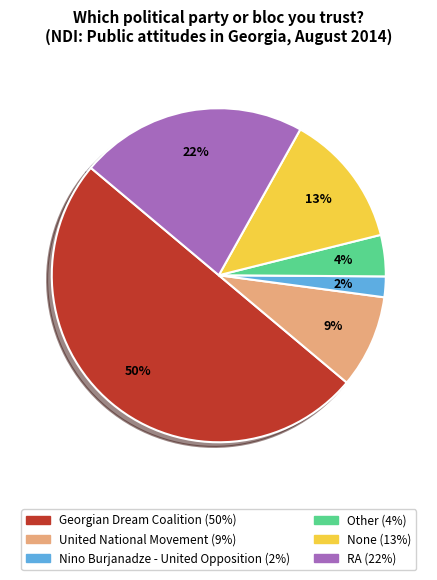

To the nearest percent, what is the difference between the Other and Georgian Dream Coalition slice percentages?

46%